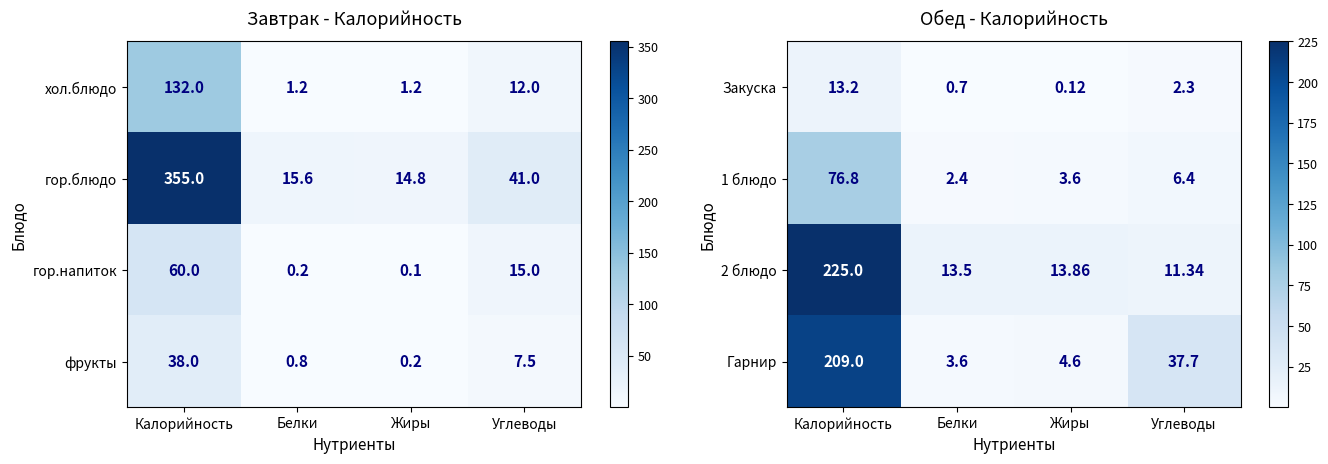

At which label does Гарнир reach its peak?

Калорийность